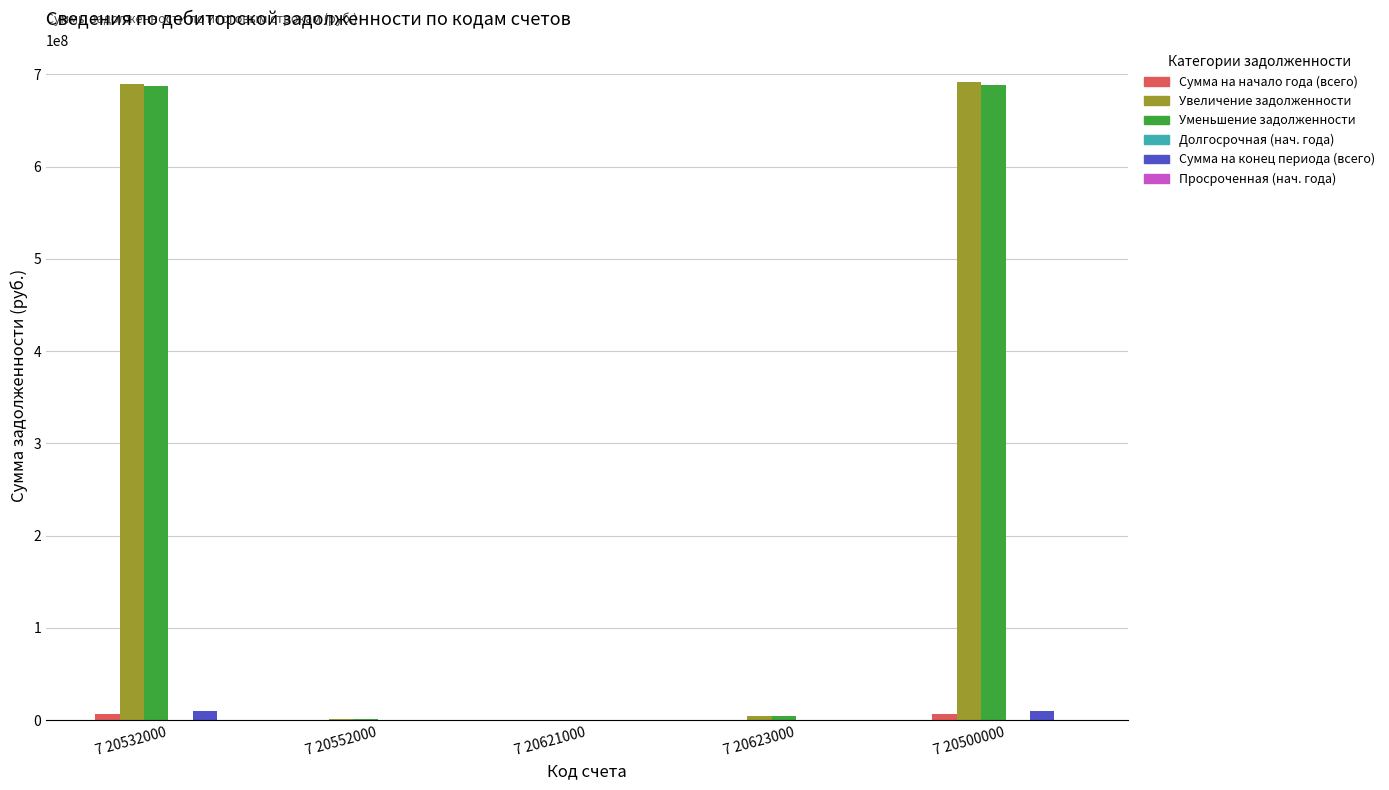

Is it true that Уменьшение задолженности equals 998421553.6 at 7 20532000?

False